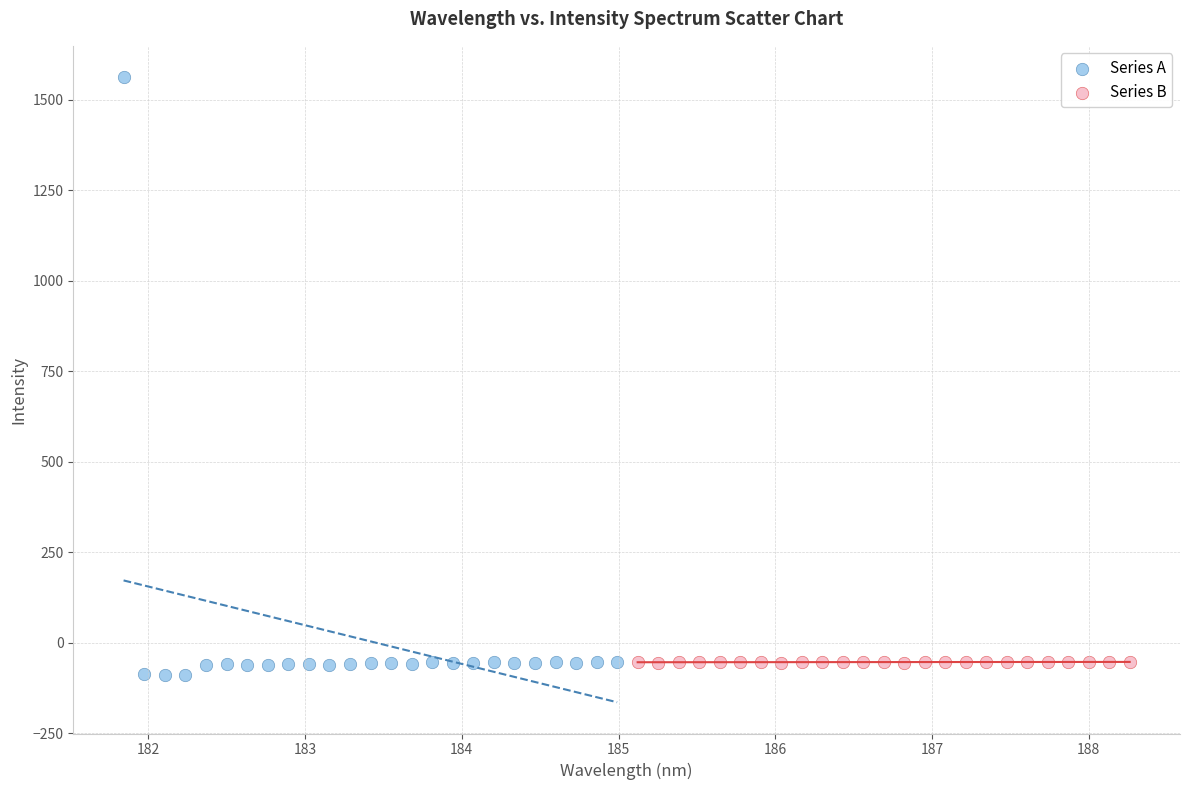

Which series has the widest spread of Y values?

Series A